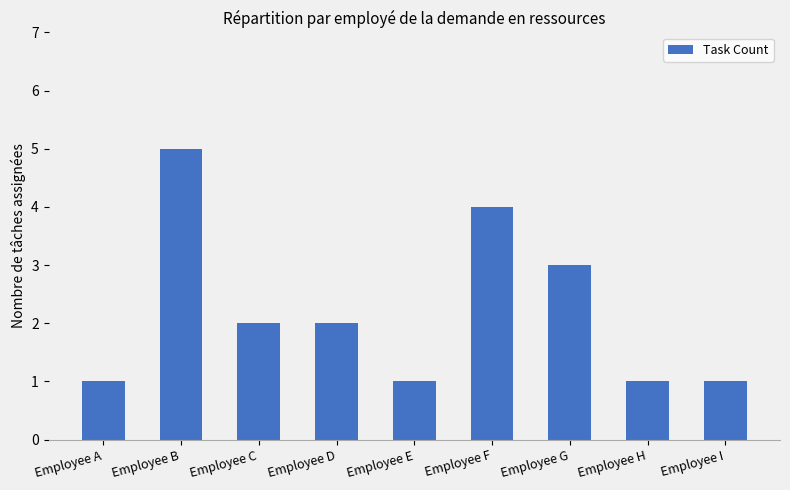

Reading left to right, list all the values displayed in this chart.

Employee A=1	Employee B=5	Employee C=2	Employee D=2	Employee E=1	Employee F=4	Employee G=3	Employee H=1	Employee I=1